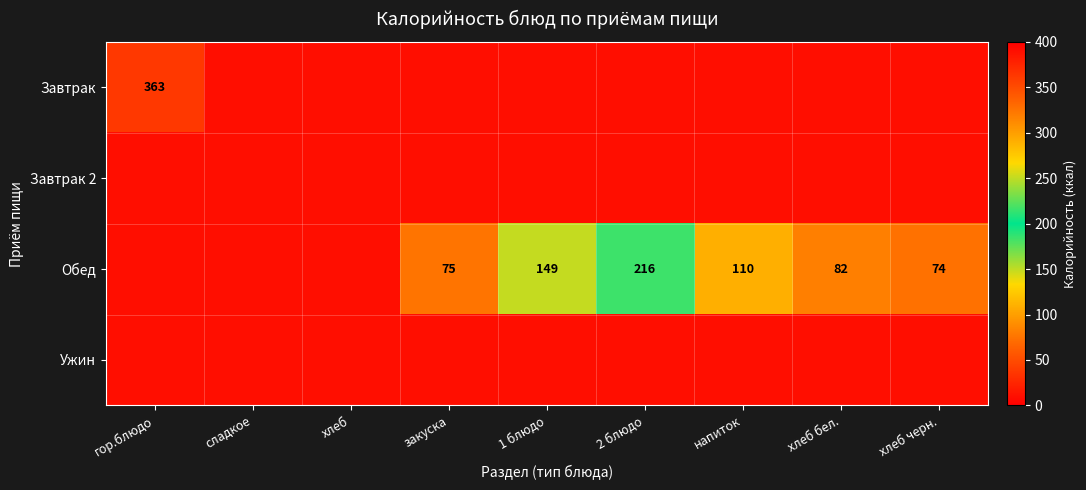

Is it true that Обед equals 117 at 2 блюдо?

False